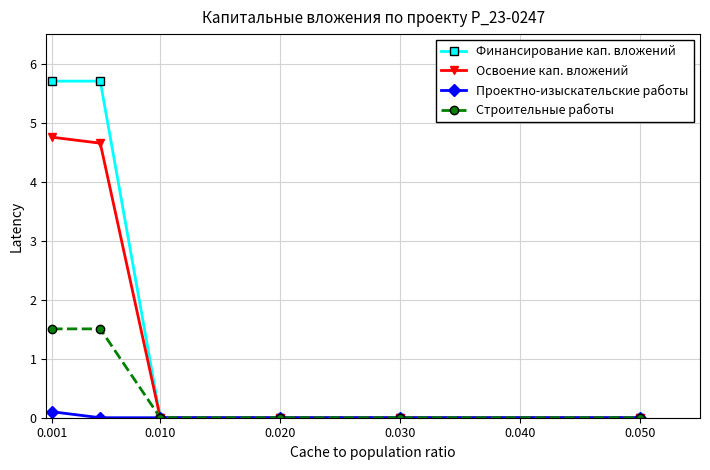

Rank the series by their maximum value, from lowest to highest.

Проектно-изыскательские работы, Строительные работы, Освоение кап. вложений, Финансирование кап. вложений